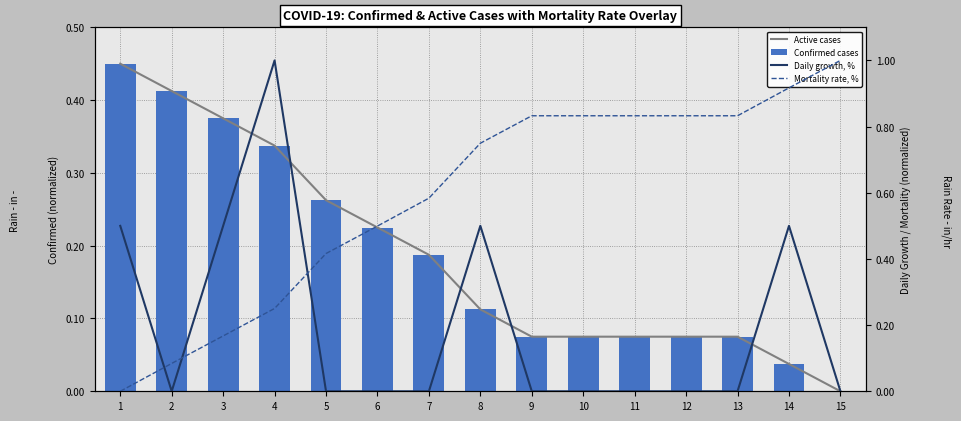

True or false: Active cases has a value of 0.1 at 10.

False